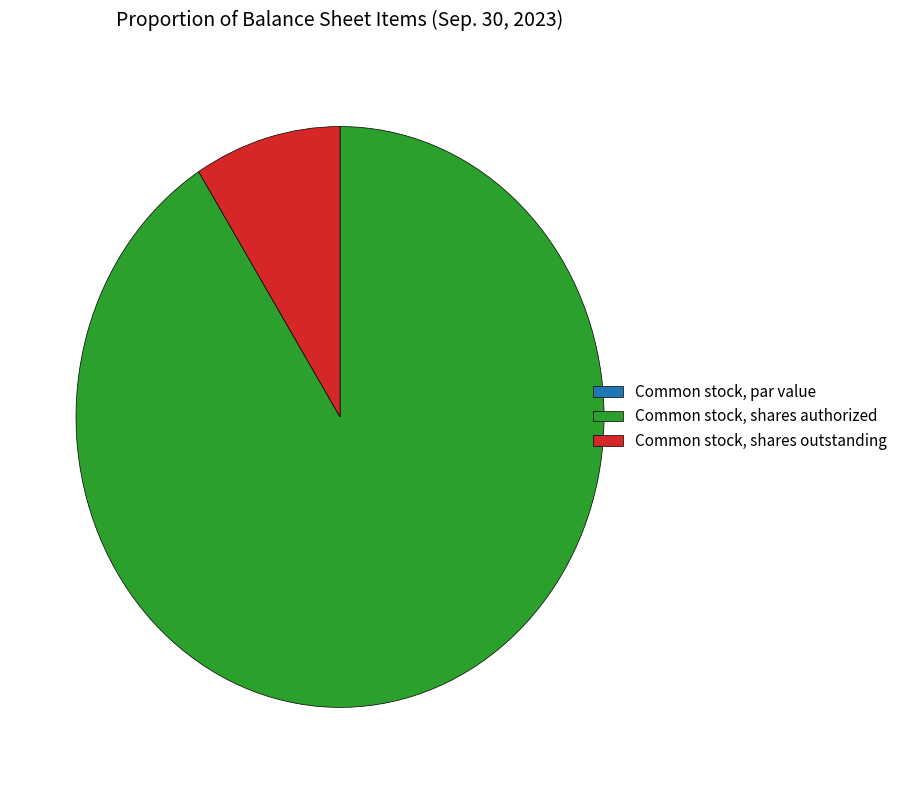

Which has a higher value, Common stock, shares outstanding or Common stock, shares authorized?

Common stock, shares authorized